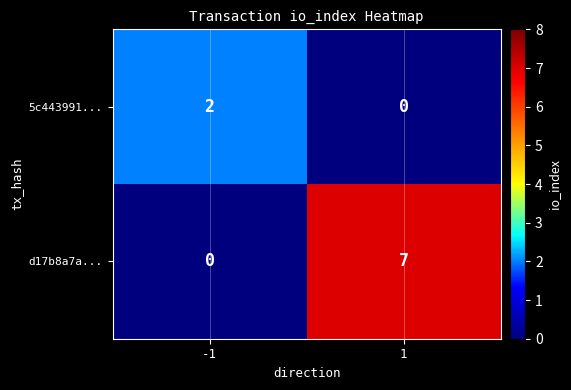

List the series in order of their peak value, lowest first.

5c443991..., d17b8a7a...